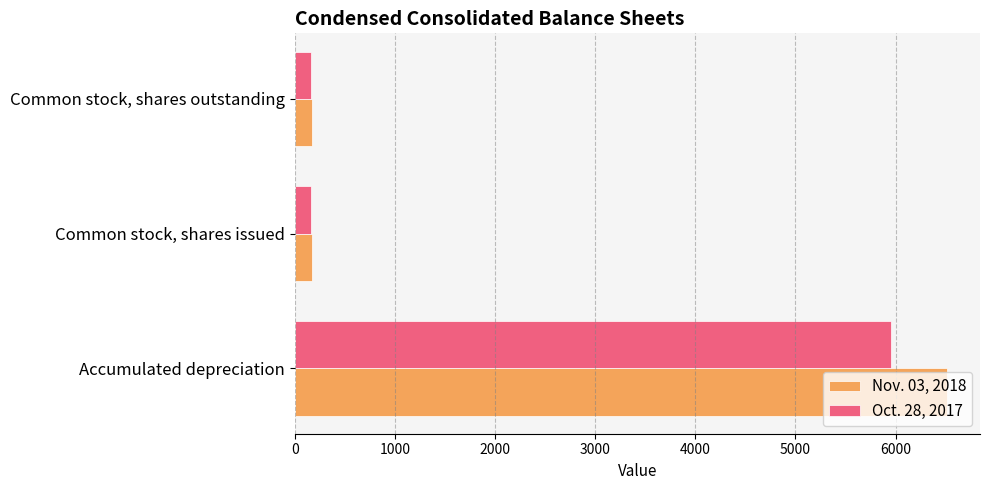

What is the total value across all series at Accumulated depreciation?

12469.0